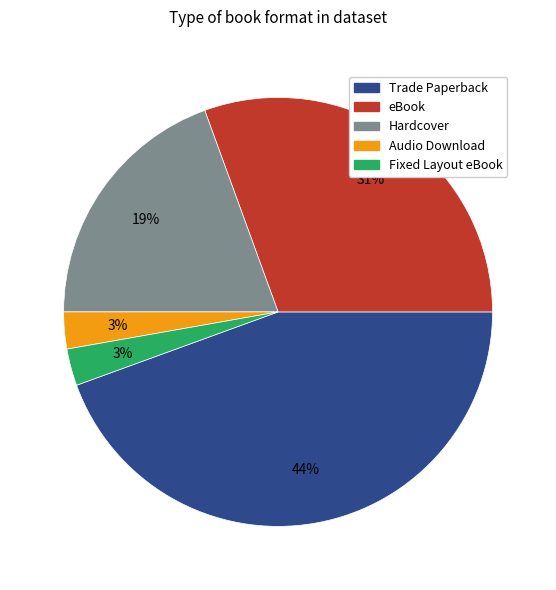

To the nearest percent, what is the average slice percentage?

20%